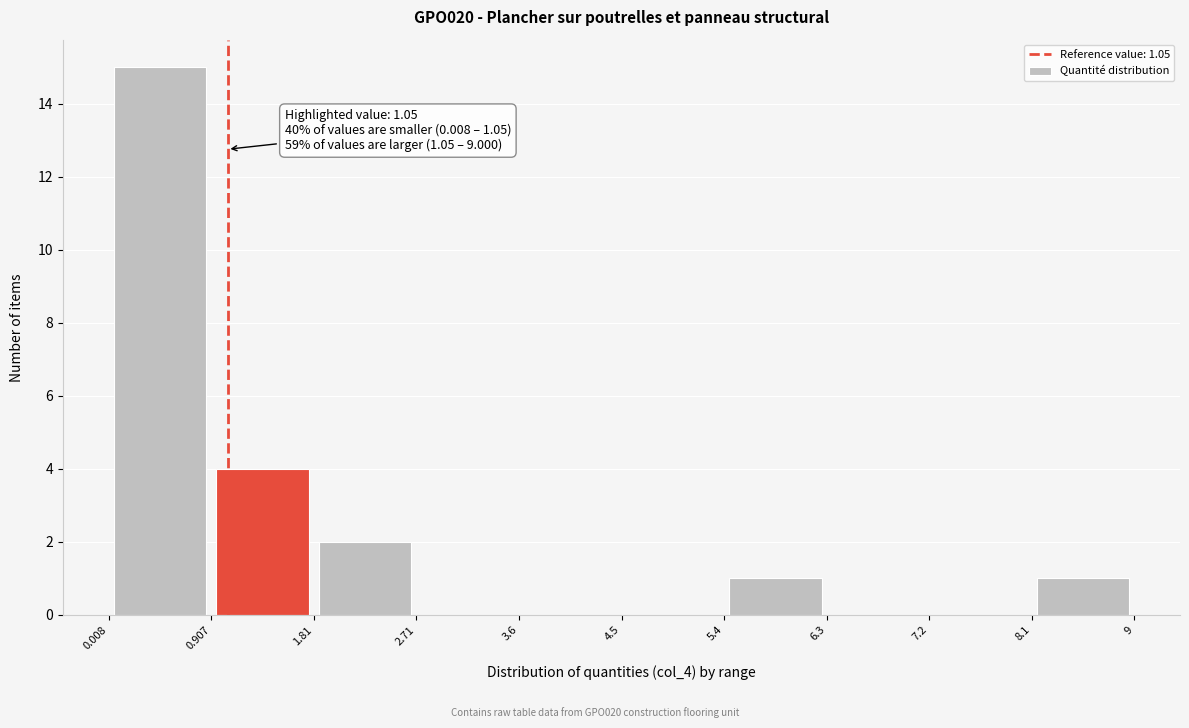

Over which range of the x-axis is the bar tallest?

0.008 to 0.907